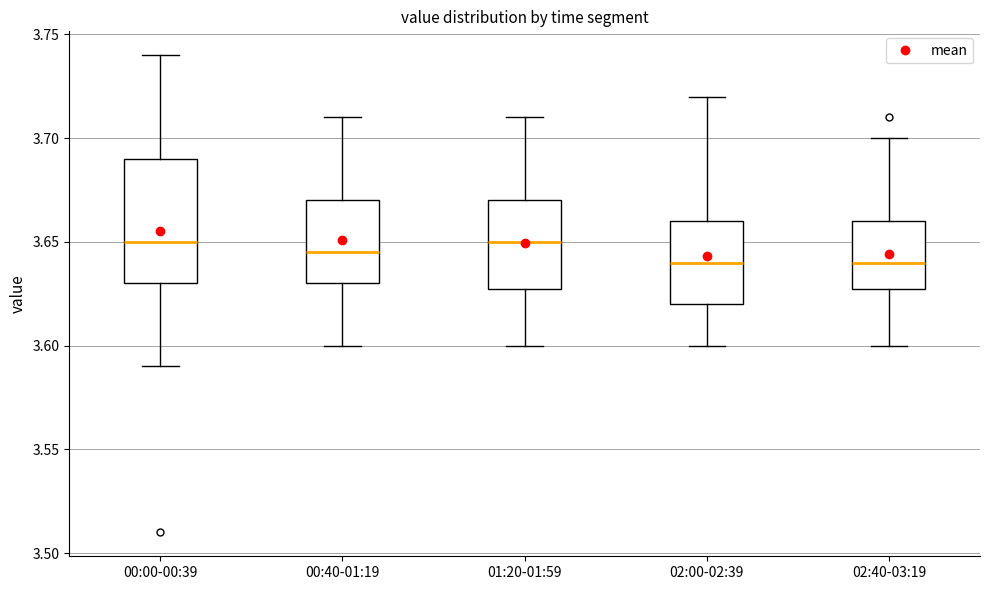

Reading left to right, transcribe this box plot: for each box, give where its median line is, the range the box spans, and where its two whiskers end, as read against the y-axis. The values are not printed on the chart, so give them approximately, as read against the axis.

00:00-00:39: median 3.650, box 3.630 to 3.690, whiskers 3.590 to 3.740
00:40-01:19: median 3.645, box 3.630 to 3.670, whiskers 3.600 to 3.710
01:20-01:59: median 3.650, box 3.630 to 3.670, whiskers 3.600 to 3.710
02:00-02:39: median 3.640, box 3.620 to 3.660, whiskers 3.600 to 3.720
02:40-03:19: median 3.640, box 3.630 to 3.660, whiskers 3.600 to 3.700